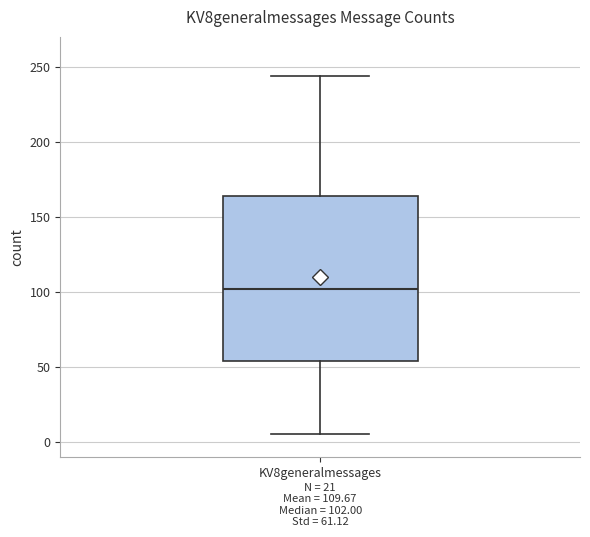

Read this box plot against the y-axis: the position of the median line, the range covered by the box, and the ends of both whiskers. The values are not printed on the chart, so give them approximately, as read against the axis.

median 100, box 55 to 165, whiskers 5 to 245